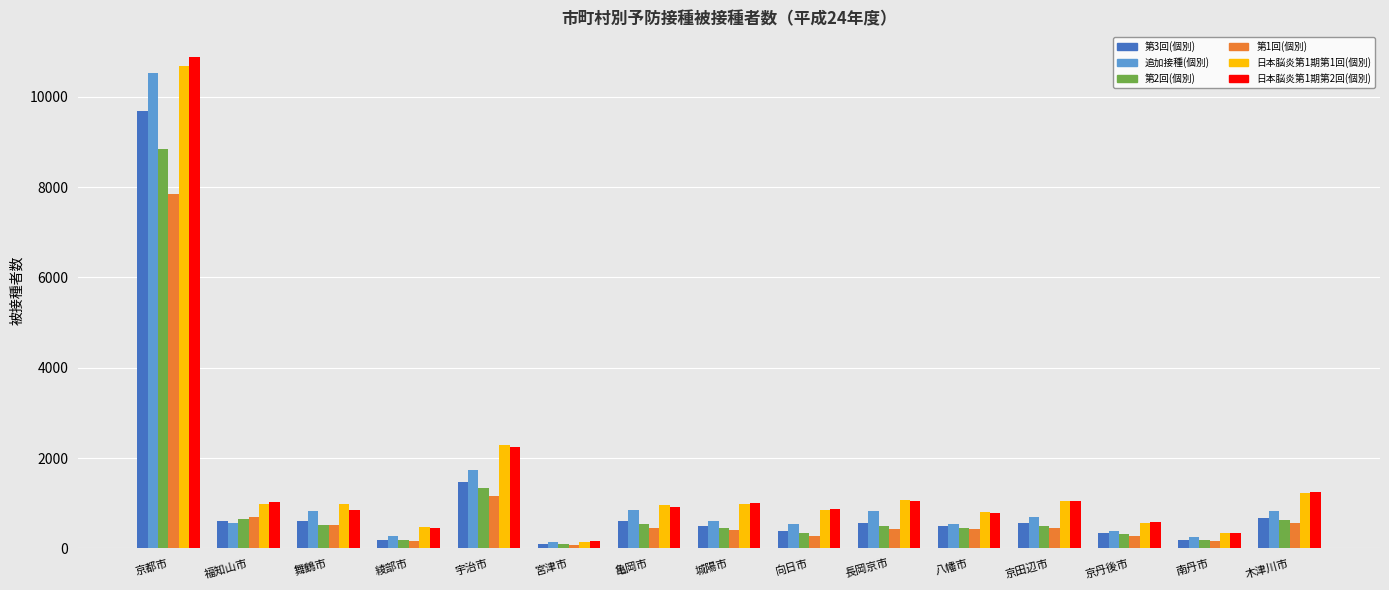

Which series has the widest spread of values?

日本脳炎第1期第2回(個別)